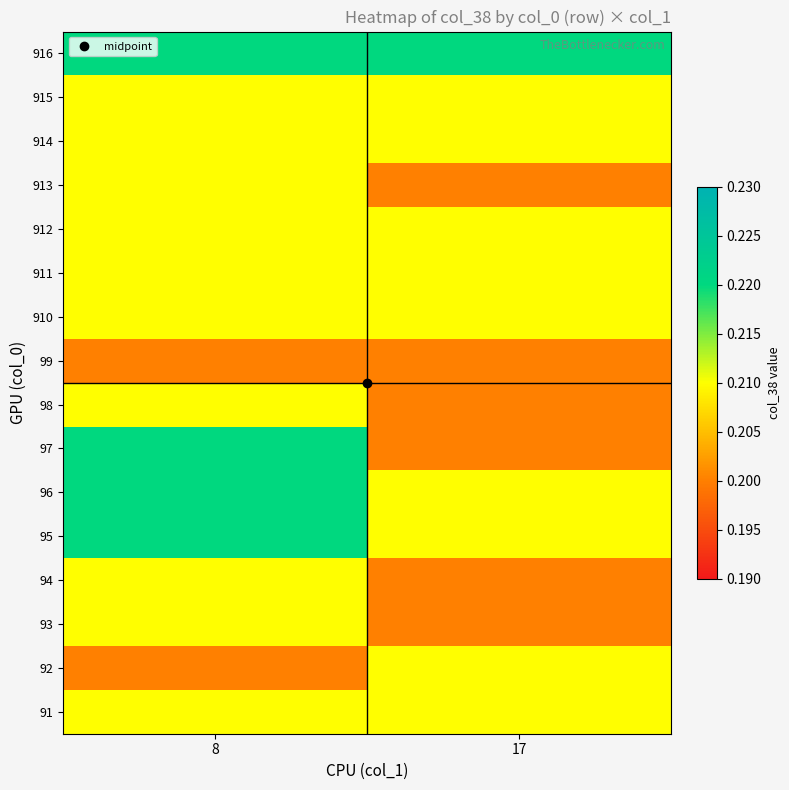

Which label corresponds to the largest value in the chart?

8